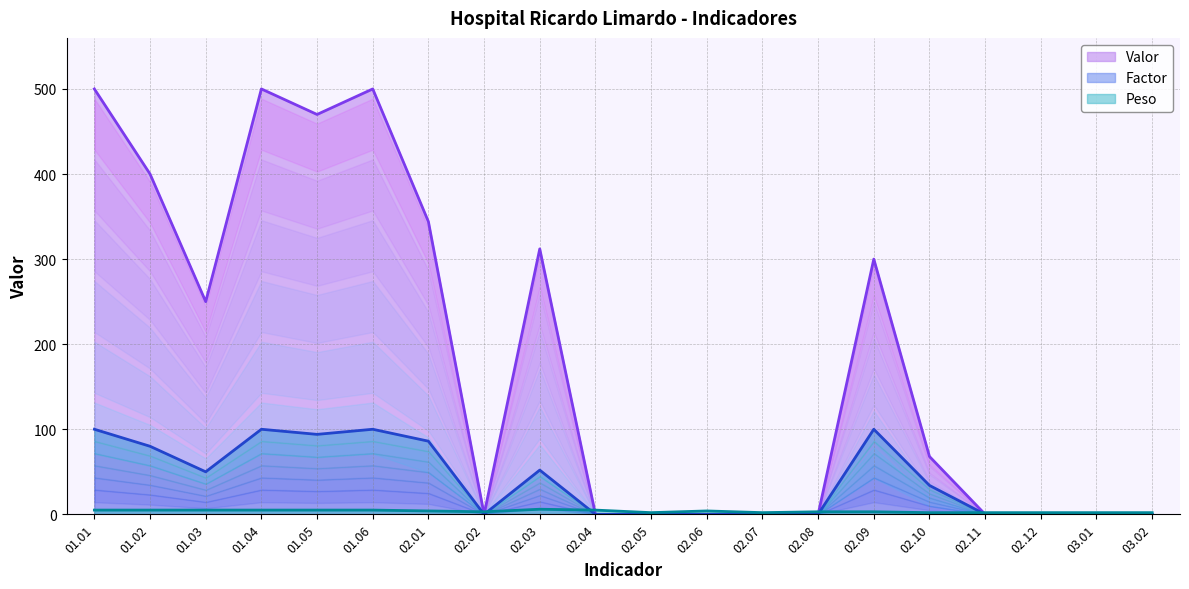

At how many categories does at least one series exceed 219?

9